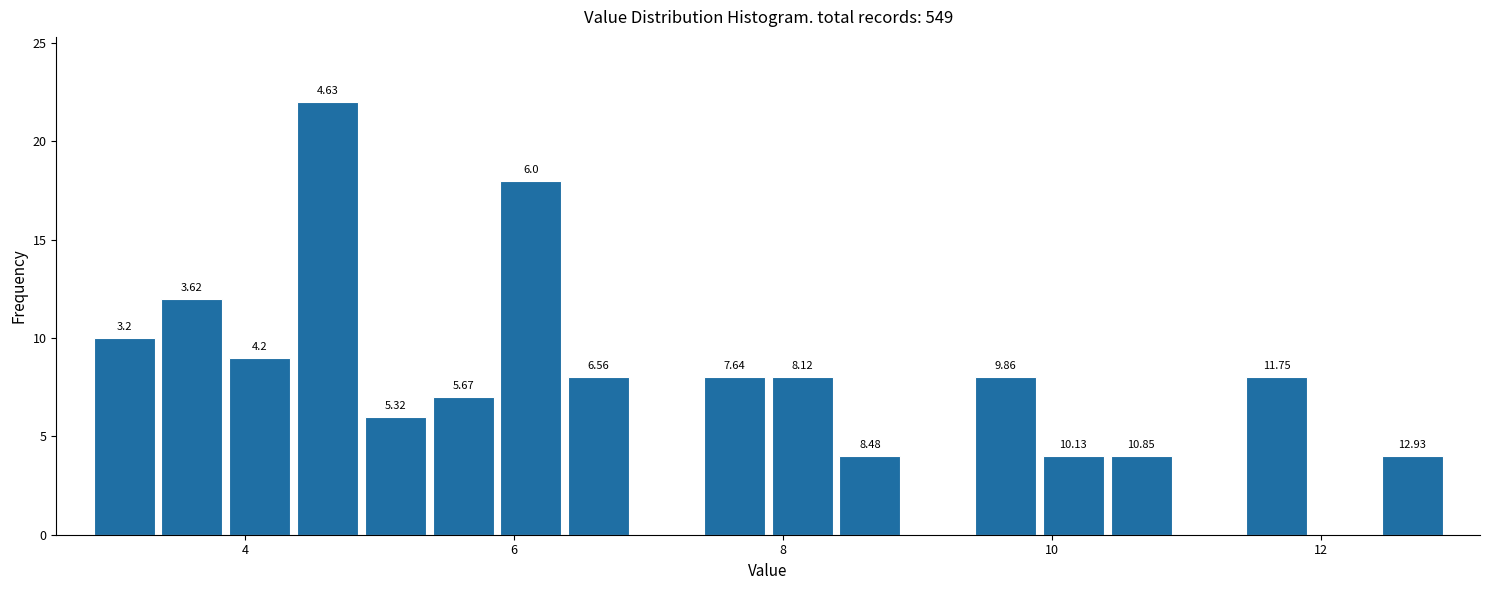

Read against the x-axis, roughly where is the centre of the tallest bar?

4.6